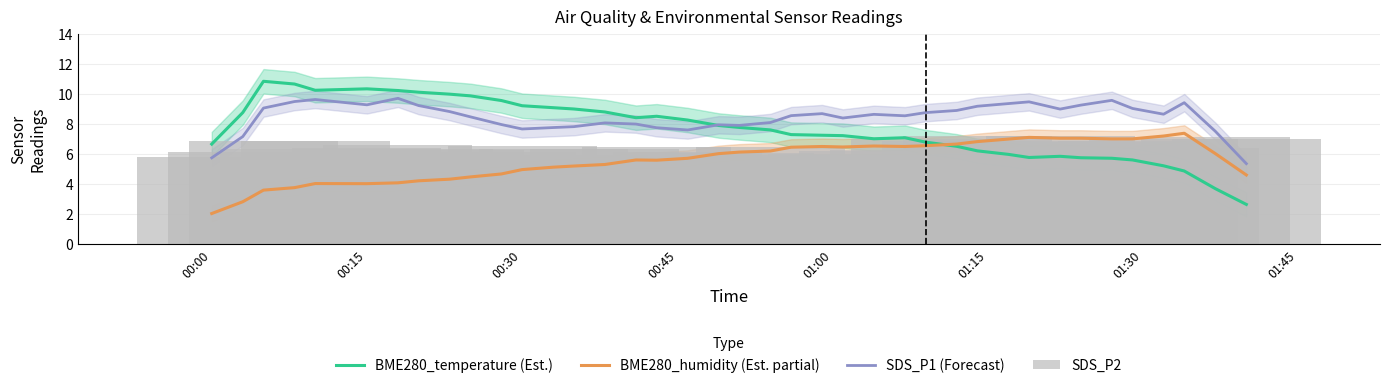

What is the difference between the maximum and minimum values in the BME280_temperature (Est.) series?

8.2